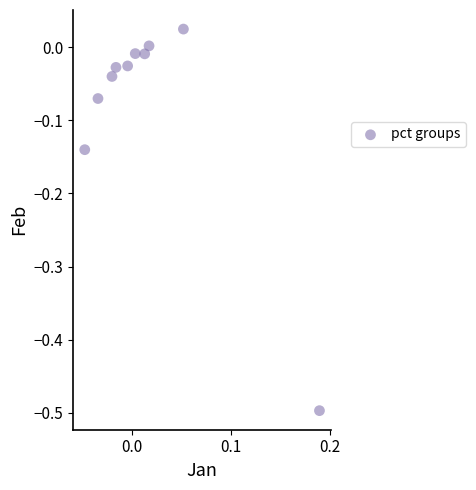

What is the range of Y values (max minus min)?

0.5